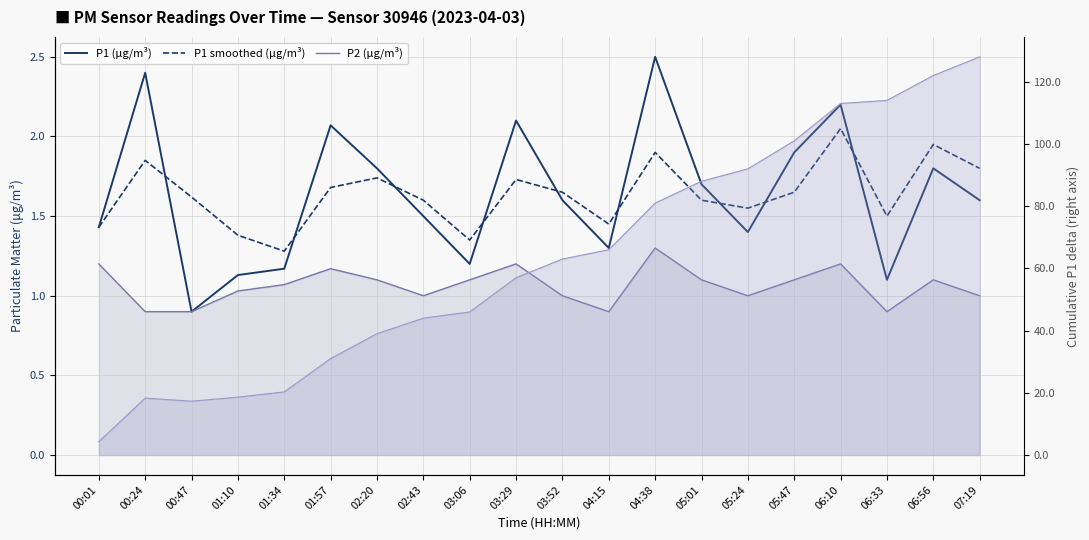

Reading left to right, transcribe all the data shown in this chart.

P1 (μg/m³): 00:01=1.4	00:24=2.4	00:47=0.9	01:10=1.1	01:34=1.2	01:57=2.1	02:20=1.8	02:43=1.5	03:06=1.2	03:29=2.1	03:52=1.6	04:15=1.3	04:38=2.5	05:01=1.7	05:24=1.4	05:47=1.9	06:10=2.2	06:33=1.1	06:56=1.8	07:19=1.6
P1 smoothed (μg/m³): 00:01=1.4	00:24=1.9	00:47=1.6	01:10=1.4	01:34=1.3	01:57=1.7	02:20=1.7	02:43=1.6	03:06=1.4	03:29=1.7	03:52=1.6	04:15=1.4	04:38=1.9	05:01=1.6	05:24=1.6	05:47=1.6	06:10=2.0	06:33=1.5	06:56=1.9	07:19=1.8
P2 (μg/m³): 00:01=1.2	00:24=0.9	00:47=0.9	01:10=1.0	01:34=1.1	01:57=1.2	02:20=1.1	02:43=1.0	03:06=1.1	03:29=1.2	03:52=1.0	04:15=0.9	04:38=1.3	05:01=1.1	05:24=1.0	05:47=1.1	06:10=1.2	06:33=0.9	06:56=1.1	07:19=1.0
Cumulative P1 delta (right): 00:01=4.3	00:24=18.3	00:47=17.3	01:10=18.6	01:34=20.3	01:57=31.0	02:20=39.0	02:43=44.0	03:06=46.0	03:29=57.0	03:52=63.0	04:15=66.0	04:38=81.0	05:01=88.0	05:24=92.0	05:47=101.0	06:10=113.0	06:33=114.0	06:56=122.0	07:19=128.0